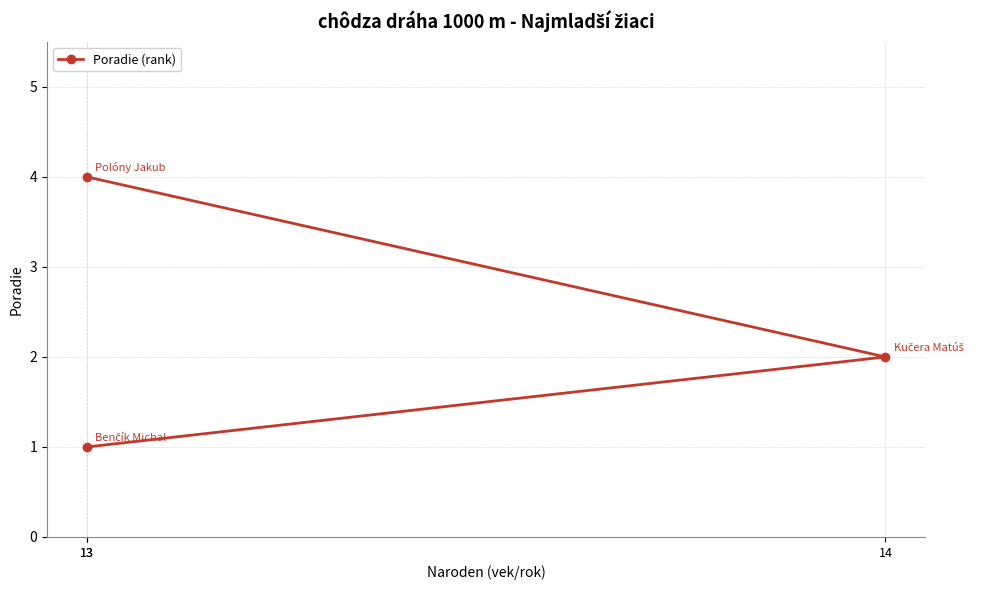

What is the average value?

2